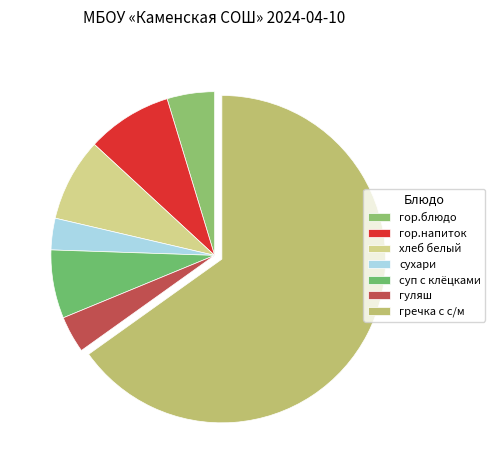

To the nearest percent, what is the difference between the largest and smallest slice percentages?

62%